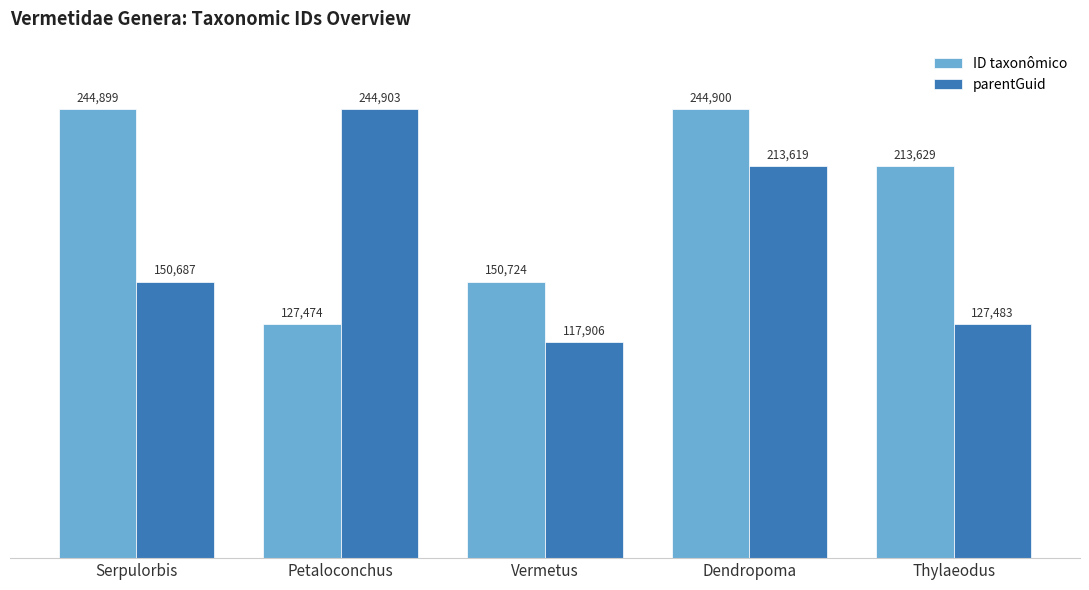

How many groups of bars are there?

5